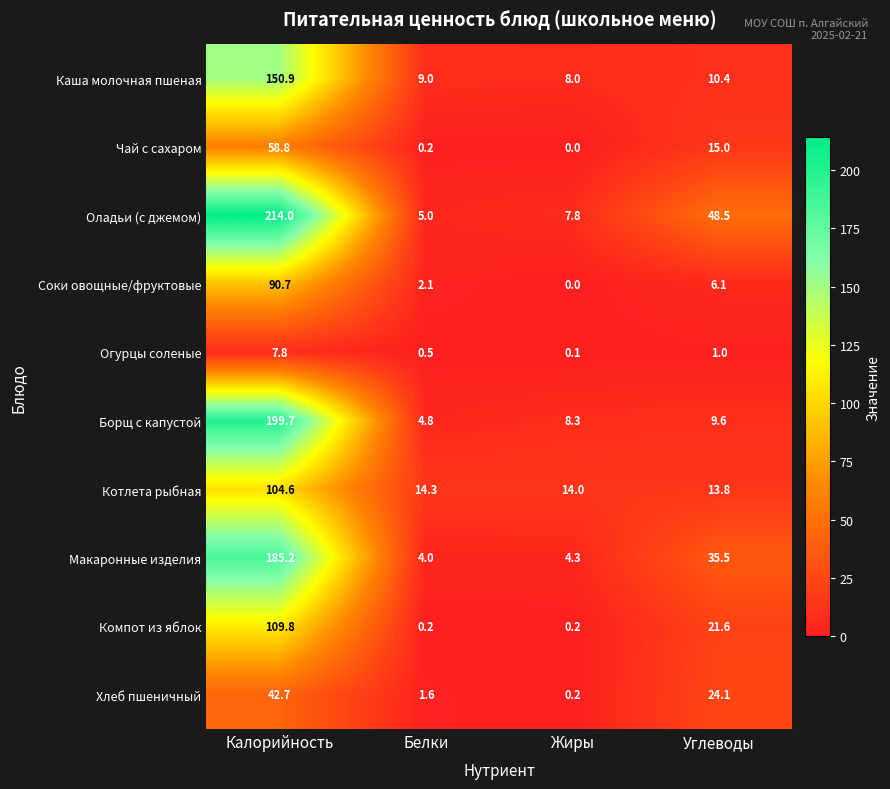

What is the total value across all series at Жиры?

42.9